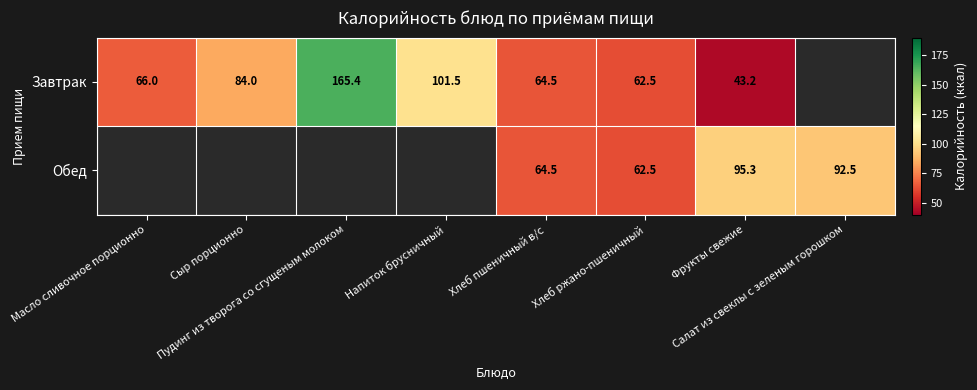

The Завтрак series shows 53.1 at Пудинг из творога со сгущеным молоком. True or false?

False